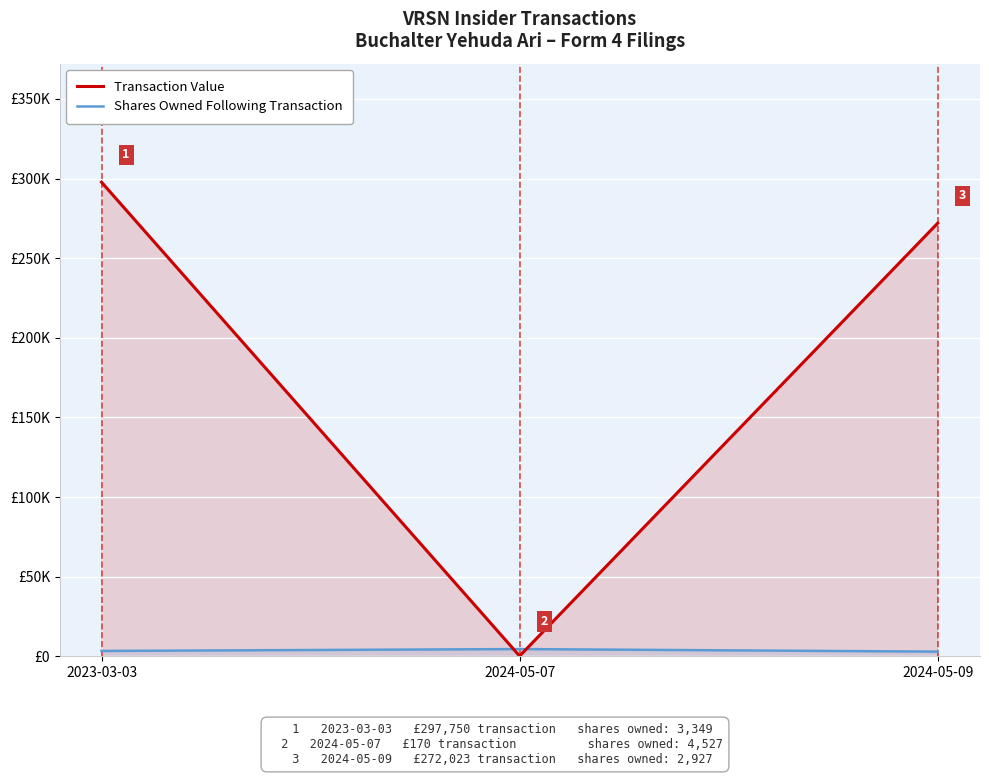

Which category has the lowest value in the Shares Owned Following Transaction series?

2024-05-09